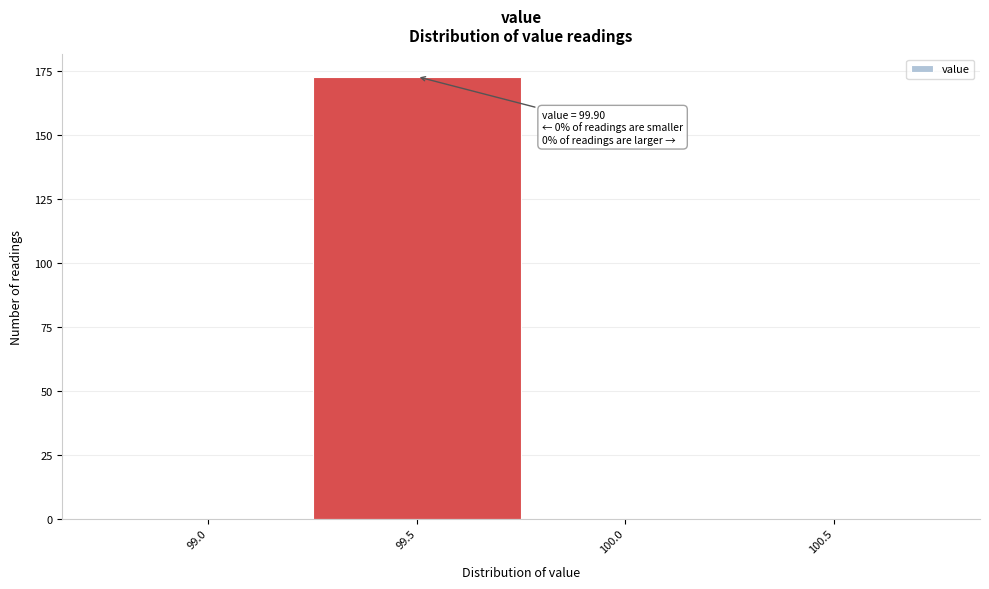

Reading left to right, list all the values displayed in this chart.

99.0=0	99.5=173	100.0=0	100.5=0